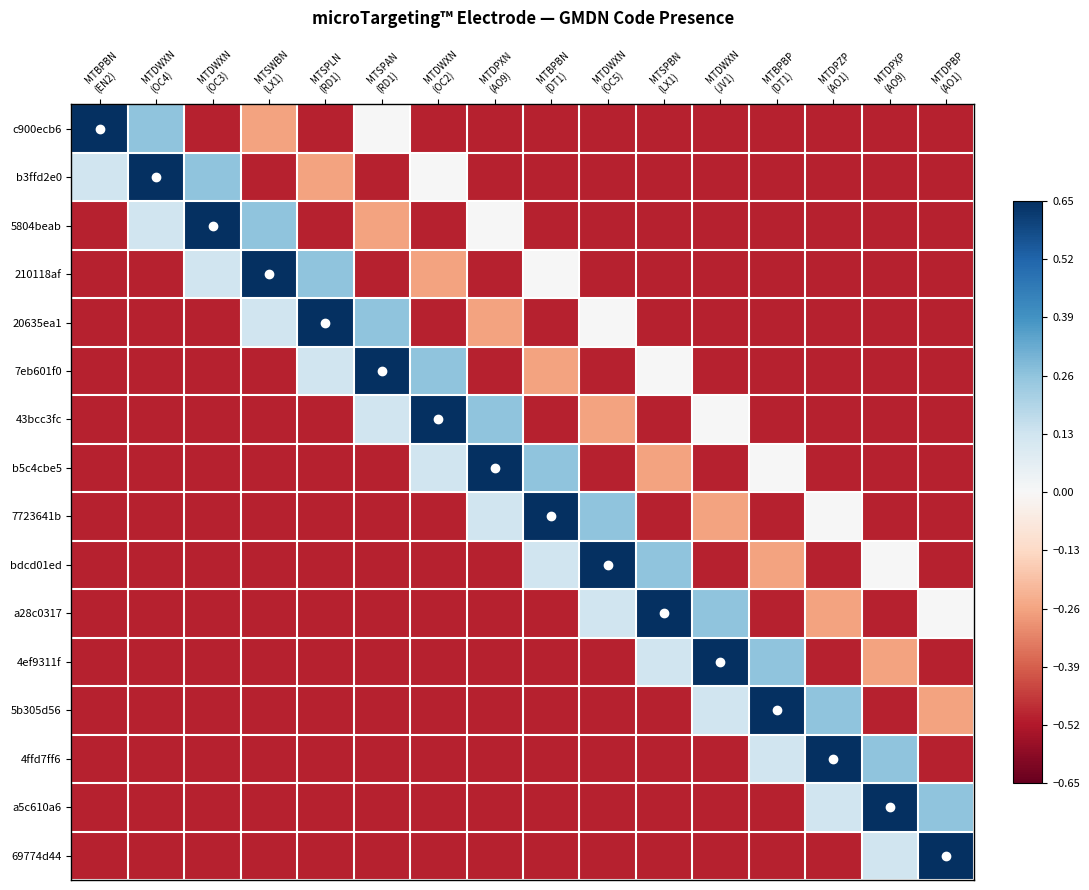

Reading left to right, extract all data points from this chart.

c900ecb6: MTBPBN
(EN2)=0.7	MTDWXN
(OC4)=0.3	MTDWXN
(OC3)=-0.5	MTSWBN
(LX1)=-0.3	MTSPLN
(RD1)=-0.5	MTSPAN
(RD1)=0.0	MTDWXN
(OC2)=-0.5	MTDPXN
(AO9)=-0.5	MTBPBN
(DT1)=-0.5	MTDWXN
(OC5)=-0.5	MTSPBN
(LX1)=-0.5	MTDWXN
(JV1)=-0.5	MTBPBP
(DT1)=-0.5	MTDPZP
(AO1)=-0.5	MTDPXP
(AO9)=-0.5	MTDPBP
(AO1)=-0.5
b3ffd2e0: MTBPBN
(EN2)=0.1	MTDWXN
(OC4)=0.7	MTDWXN
(OC3)=0.3	MTSWBN
(LX1)=-0.5	MTSPLN
(RD1)=-0.3	MTSPAN
(RD1)=-0.5	MTDWXN
(OC2)=0.0	MTDPXN
(AO9)=-0.5	MTBPBN
(DT1)=-0.5	MTDWXN
(OC5)=-0.5	MTSPBN
(LX1)=-0.5	MTDWXN
(JV1)=-0.5	MTBPBP
(DT1)=-0.5	MTDPZP
(AO1)=-0.5	MTDPXP
(AO9)=-0.5	MTDPBP
(AO1)=-0.5
5804beab: MTBPBN
(EN2)=-0.5	MTDWXN
(OC4)=0.1	MTDWXN
(OC3)=0.7	MTSWBN
(LX1)=0.3	MTSPLN
(RD1)=-0.5	MTSPAN
(RD1)=-0.3	MTDWXN
(OC2)=-0.5	MTDPXN
(AO9)=0.0	MTBPBN
(DT1)=-0.5	MTDWXN
(OC5)=-0.5	MTSPBN
(LX1)=-0.5	MTDWXN
(JV1)=-0.5	MTBPBP
(DT1)=-0.5	MTDPZP
(AO1)=-0.5	MTDPXP
(AO9)=-0.5	MTDPBP
(AO1)=-0.5
210118af: MTBPBN
(EN2)=-0.5	MTDWXN
(OC4)=-0.5	MTDWXN
(OC3)=0.1	MTSWBN
(LX1)=0.7	MTSPLN
(RD1)=0.3	MTSPAN
(RD1)=-0.5	MTDWXN
(OC2)=-0.3	MTDPXN
(AO9)=-0.5	MTBPBN
(DT1)=0.0	MTDWXN
(OC5)=-0.5	MTSPBN
(LX1)=-0.5	MTDWXN
(JV1)=-0.5	MTBPBP
(DT1)=-0.5	MTDPZP
(AO1)=-0.5	MTDPXP
(AO9)=-0.5	MTDPBP
(AO1)=-0.5
20635ea1: MTBPBN
(EN2)=-0.5	MTDWXN
(OC4)=-0.5	MTDWXN
(OC3)=-0.5	MTSWBN
(LX1)=0.1	MTSPLN
(RD1)=0.7	MTSPAN
(RD1)=0.3	MTDWXN
(OC2)=-0.5	MTDPXN
(AO9)=-0.3	MTBPBN
(DT1)=-0.5	MTDWXN
(OC5)=0.0	MTSPBN
(LX1)=-0.5	MTDWXN
(JV1)=-0.5	MTBPBP
(DT1)=-0.5	MTDPZP
(AO1)=-0.5	MTDPXP
(AO9)=-0.5	MTDPBP
(AO1)=-0.5
7eb601f0: MTBPBN
(EN2)=-0.5	MTDWXN
(OC4)=-0.5	MTDWXN
(OC3)=-0.5	MTSWBN
(LX1)=-0.5	MTSPLN
(RD1)=0.1	MTSPAN
(RD1)=0.7	MTDWXN
(OC2)=0.3	MTDPXN
(AO9)=-0.5	MTBPBN
(DT1)=-0.3	MTDWXN
(OC5)=-0.5	MTSPBN
(LX1)=0.0	MTDWXN
(JV1)=-0.5	MTBPBP
(DT1)=-0.5	MTDPZP
(AO1)=-0.5	MTDPXP
(AO9)=-0.5	MTDPBP
(AO1)=-0.5
43bcc3fc: MTBPBN
(EN2)=-0.5	MTDWXN
(OC4)=-0.5	MTDWXN
(OC3)=-0.5	MTSWBN
(LX1)=-0.5	MTSPLN
(RD1)=-0.5	MTSPAN
(RD1)=0.1	MTDWXN
(OC2)=0.7	MTDPXN
(AO9)=0.3	MTBPBN
(DT1)=-0.5	MTDWXN
(OC5)=-0.3	MTSPBN
(LX1)=-0.5	MTDWXN
(JV1)=0.0	MTBPBP
(DT1)=-0.5	MTDPZP
(AO1)=-0.5	MTDPXP
(AO9)=-0.5	MTDPBP
(AO1)=-0.5
b5c4cbe5: MTBPBN
(EN2)=-0.5	MTDWXN
(OC4)=-0.5	MTDWXN
(OC3)=-0.5	MTSWBN
(LX1)=-0.5	MTSPLN
(RD1)=-0.5	MTSPAN
(RD1)=-0.5	MTDWXN
(OC2)=0.1	MTDPXN
(AO9)=0.7	MTBPBN
(DT1)=0.3	MTDWXN
(OC5)=-0.5	MTSPBN
(LX1)=-0.3	MTDWXN
(JV1)=-0.5	MTBPBP
(DT1)=0.0	MTDPZP
(AO1)=-0.5	MTDPXP
(AO9)=-0.5	MTDPBP
(AO1)=-0.5
7723641b: MTBPBN
(EN2)=-0.5	MTDWXN
(OC4)=-0.5	MTDWXN
(OC3)=-0.5	MTSWBN
(LX1)=-0.5	MTSPLN
(RD1)=-0.5	MTSPAN
(RD1)=-0.5	MTDWXN
(OC2)=-0.5	MTDPXN
(AO9)=0.1	MTBPBN
(DT1)=0.7	MTDWXN
(OC5)=0.3	MTSPBN
(LX1)=-0.5	MTDWXN
(JV1)=-0.3	MTBPBP
(DT1)=-0.5	MTDPZP
(AO1)=0.0	MTDPXP
(AO9)=-0.5	MTDPBP
(AO1)=-0.5
bdcd01ed: MTBPBN
(EN2)=-0.5	MTDWXN
(OC4)=-0.5	MTDWXN
(OC3)=-0.5	MTSWBN
(LX1)=-0.5	MTSPLN
(RD1)=-0.5	MTSPAN
(RD1)=-0.5	MTDWXN
(OC2)=-0.5	MTDPXN
(AO9)=-0.5	MTBPBN
(DT1)=0.1	MTDWXN
(OC5)=0.7	MTSPBN
(LX1)=0.3	MTDWXN
(JV1)=-0.5	MTBPBP
(DT1)=-0.3	MTDPZP
(AO1)=-0.5	MTDPXP
(AO9)=0.0	MTDPBP
(AO1)=-0.5
a28c0317: MTBPBN
(EN2)=-0.5	MTDWXN
(OC4)=-0.5	MTDWXN
(OC3)=-0.5	MTSWBN
(LX1)=-0.5	MTSPLN
(RD1)=-0.5	MTSPAN
(RD1)=-0.5	MTDWXN
(OC2)=-0.5	MTDPXN
(AO9)=-0.5	MTBPBN
(DT1)=-0.5	MTDWXN
(OC5)=0.1	MTSPBN
(LX1)=0.7	MTDWXN
(JV1)=0.3	MTBPBP
(DT1)=-0.5	MTDPZP
(AO1)=-0.3	MTDPXP
(AO9)=-0.5	MTDPBP
(AO1)=0.0
4ef9311f: MTBPBN
(EN2)=-0.5	MTDWXN
(OC4)=-0.5	MTDWXN
(OC3)=-0.5	MTSWBN
(LX1)=-0.5	MTSPLN
(RD1)=-0.5	MTSPAN
(RD1)=-0.5	MTDWXN
(OC2)=-0.5	MTDPXN
(AO9)=-0.5	MTBPBN
(DT1)=-0.5	MTDWXN
(OC5)=-0.5	MTSPBN
(LX1)=0.1	MTDWXN
(JV1)=0.7	MTBPBP
(DT1)=0.3	MTDPZP
(AO1)=-0.5	MTDPXP
(AO9)=-0.3	MTDPBP
(AO1)=-0.5
5b305d56: MTBPBN
(EN2)=-0.5	MTDWXN
(OC4)=-0.5	MTDWXN
(OC3)=-0.5	MTSWBN
(LX1)=-0.5	MTSPLN
(RD1)=-0.5	MTSPAN
(RD1)=-0.5	MTDWXN
(OC2)=-0.5	MTDPXN
(AO9)=-0.5	MTBPBN
(DT1)=-0.5	MTDWXN
(OC5)=-0.5	MTSPBN
(LX1)=-0.5	MTDWXN
(JV1)=0.1	MTBPBP
(DT1)=0.7	MTDPZP
(AO1)=0.3	MTDPXP
(AO9)=-0.5	MTDPBP
(AO1)=-0.3
4ffd7ff6: MTBPBN
(EN2)=-0.5	MTDWXN
(OC4)=-0.5	MTDWXN
(OC3)=-0.5	MTSWBN
(LX1)=-0.5	MTSPLN
(RD1)=-0.5	MTSPAN
(RD1)=-0.5	MTDWXN
(OC2)=-0.5	MTDPXN
(AO9)=-0.5	MTBPBN
(DT1)=-0.5	MTDWXN
(OC5)=-0.5	MTSPBN
(LX1)=-0.5	MTDWXN
(JV1)=-0.5	MTBPBP
(DT1)=0.1	MTDPZP
(AO1)=0.7	MTDPXP
(AO9)=0.3	MTDPBP
(AO1)=-0.5
a5c610a6: MTBPBN
(EN2)=-0.5	MTDWXN
(OC4)=-0.5	MTDWXN
(OC3)=-0.5	MTSWBN
(LX1)=-0.5	MTSPLN
(RD1)=-0.5	MTSPAN
(RD1)=-0.5	MTDWXN
(OC2)=-0.5	MTDPXN
(AO9)=-0.5	MTBPBN
(DT1)=-0.5	MTDWXN
(OC5)=-0.5	MTSPBN
(LX1)=-0.5	MTDWXN
(JV1)=-0.5	MTBPBP
(DT1)=-0.5	MTDPZP
(AO1)=0.1	MTDPXP
(AO9)=0.7	MTDPBP
(AO1)=0.3
69774d44: MTBPBN
(EN2)=-0.5	MTDWXN
(OC4)=-0.5	MTDWXN
(OC3)=-0.5	MTSWBN
(LX1)=-0.5	MTSPLN
(RD1)=-0.5	MTSPAN
(RD1)=-0.5	MTDWXN
(OC2)=-0.5	MTDPXN
(AO9)=-0.5	MTBPBN
(DT1)=-0.5	MTDWXN
(OC5)=-0.5	MTSPBN
(LX1)=-0.5	MTDWXN
(JV1)=-0.5	MTBPBP
(DT1)=-0.5	MTDPZP
(AO1)=-0.5	MTDPXP
(AO9)=0.1	MTDPBP
(AO1)=0.7